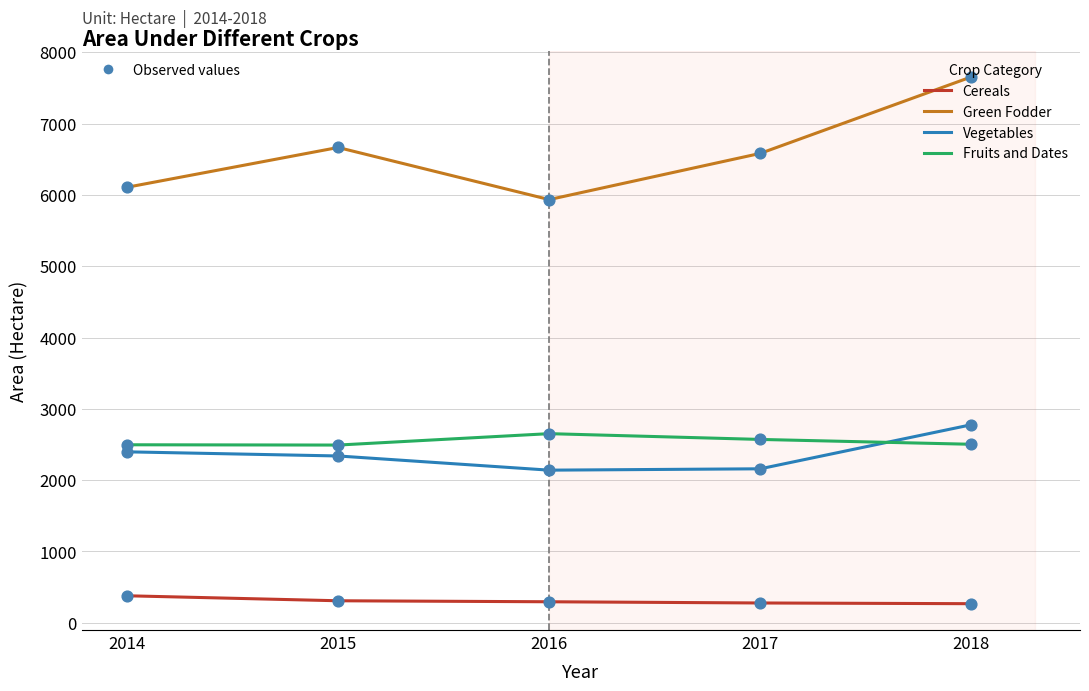

What is the spread (max minus min) of values at 2014?

5730